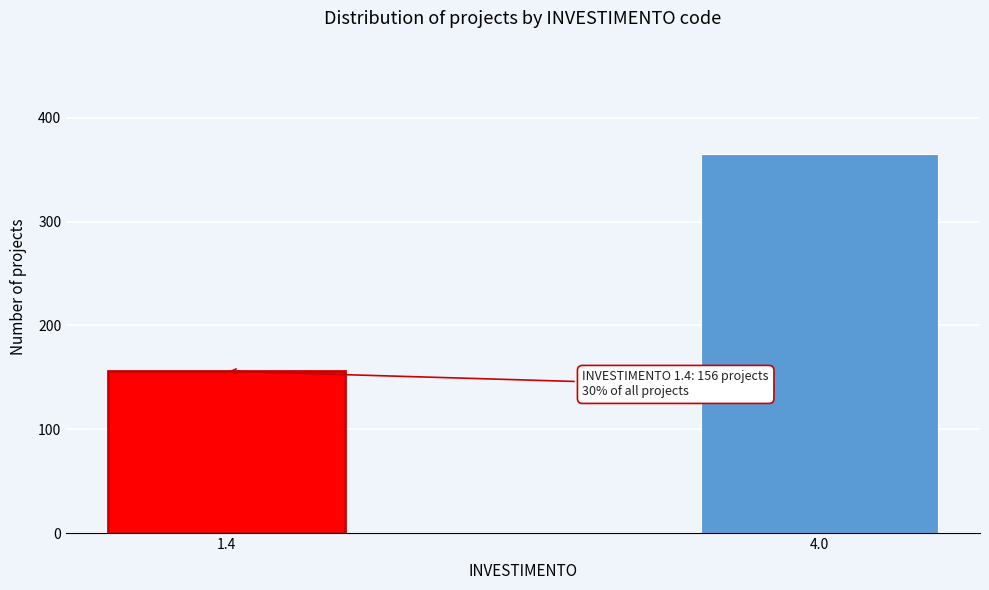

Reading left to right, what are all the values shown in this chart?

1.4=156	4.0=365